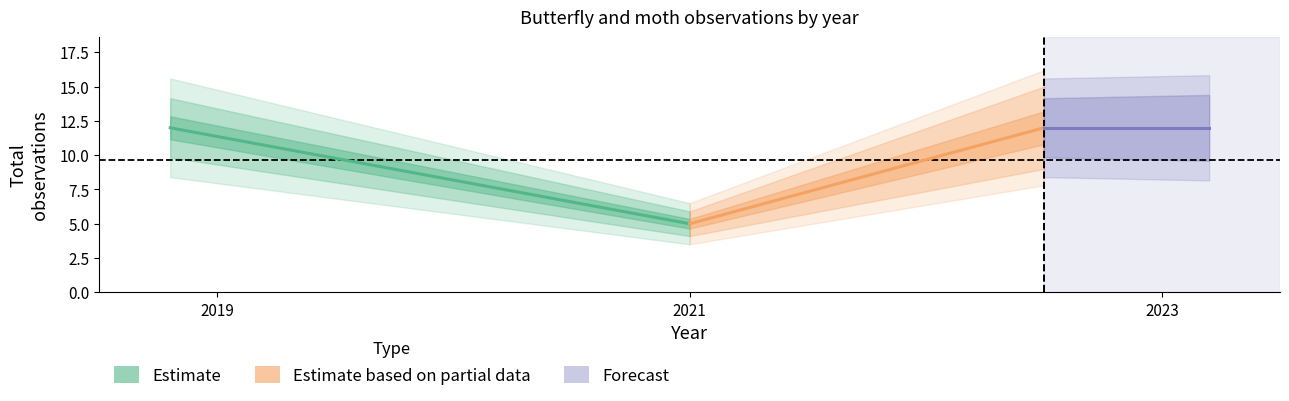

What is the average value of the Estimate based on partial data series?

8